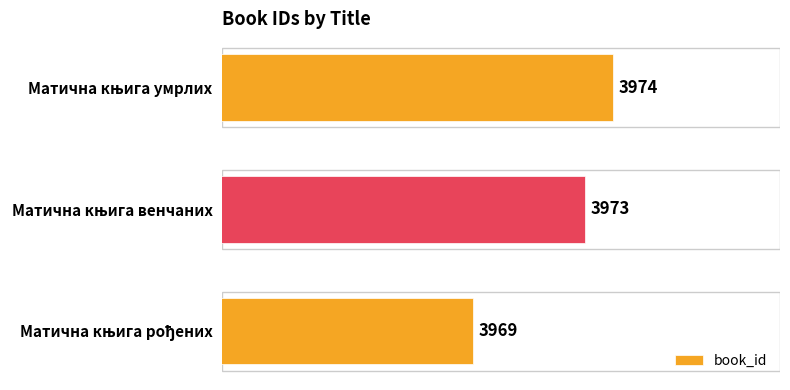

What is the greatest value displayed?

3974